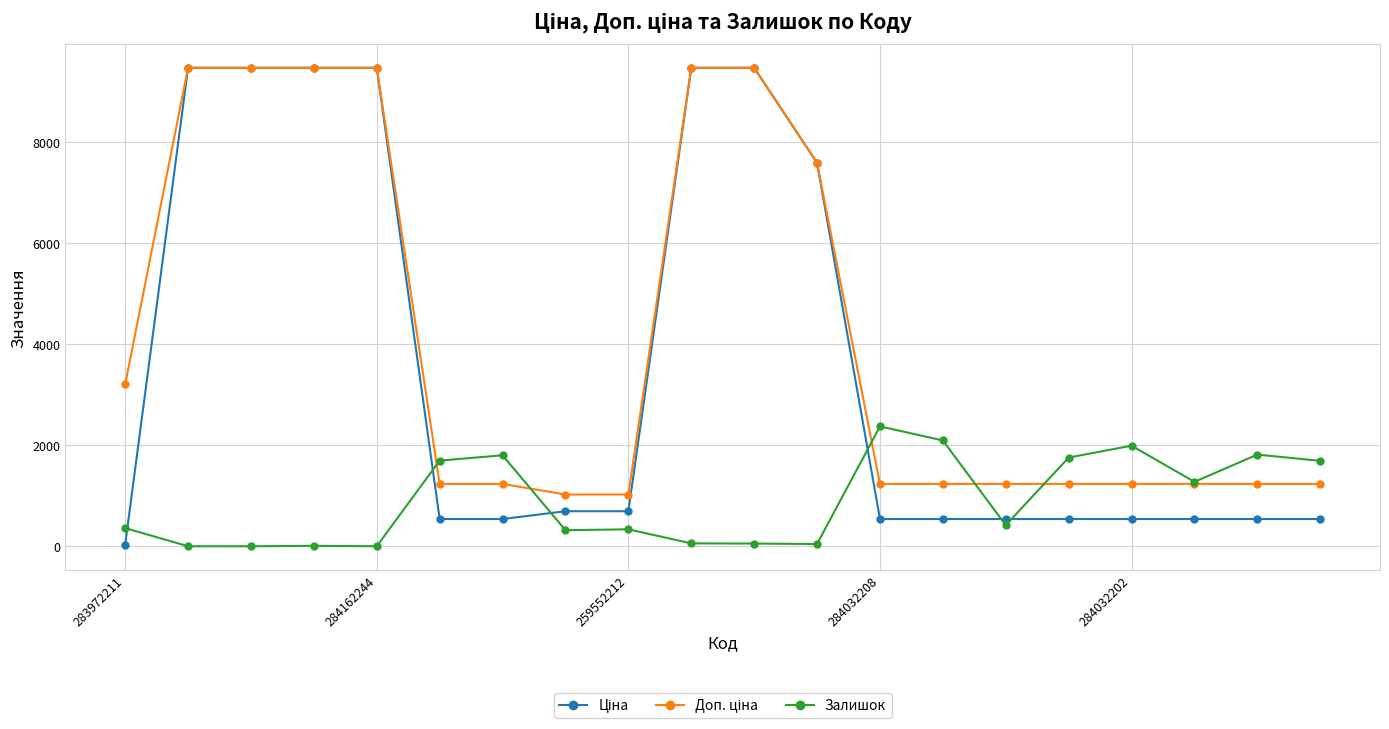

True or false: Залишок has more than 0 interior local peaks.

True